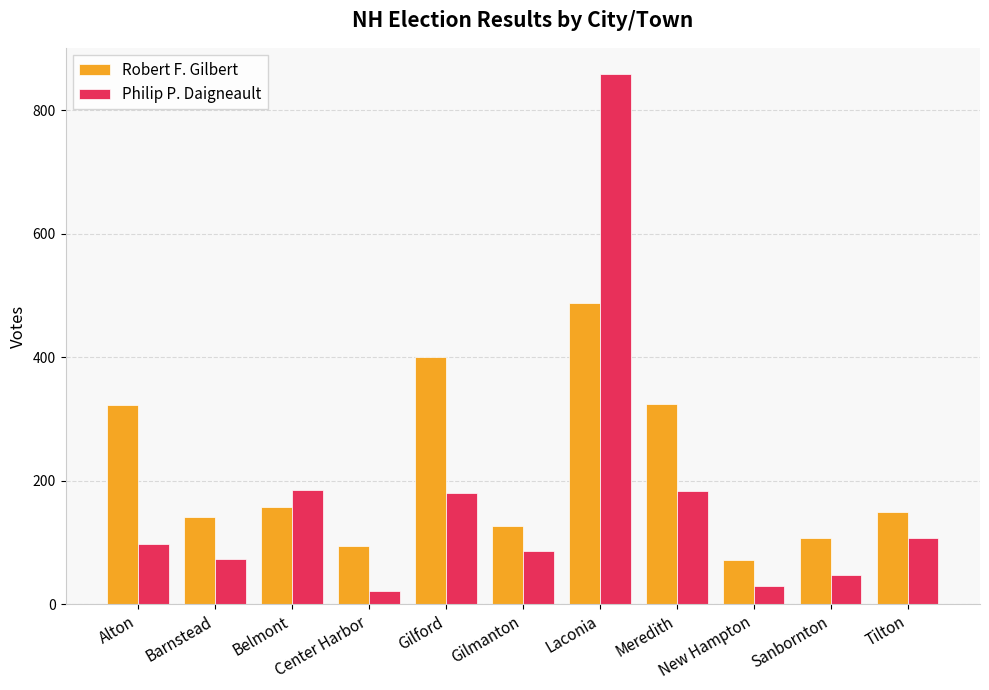

What is the maximum value shown in the chart?

858